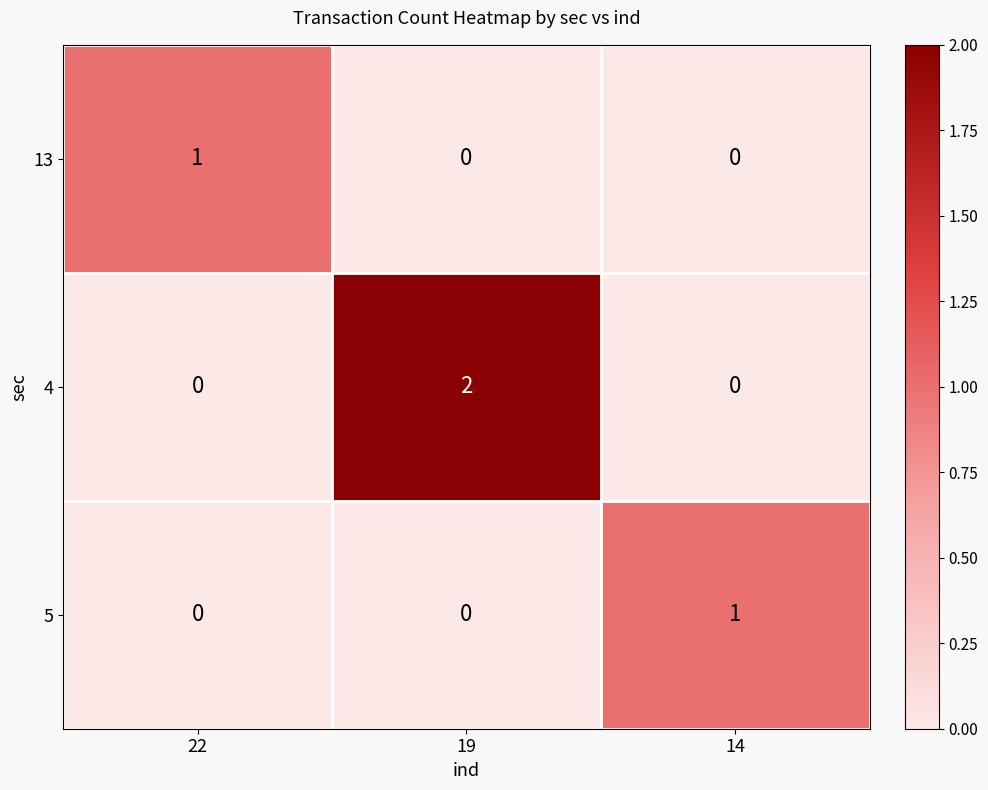

How many distinct data groups are displayed?

3